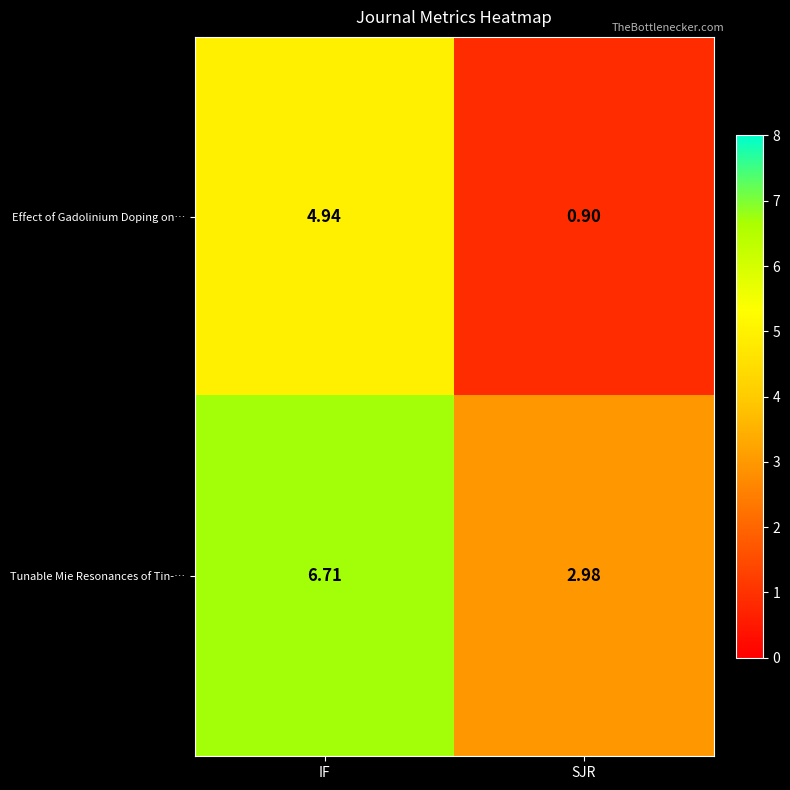

Which series changed the most between IF and SJR?

Effect of Gadolinium Doping on…